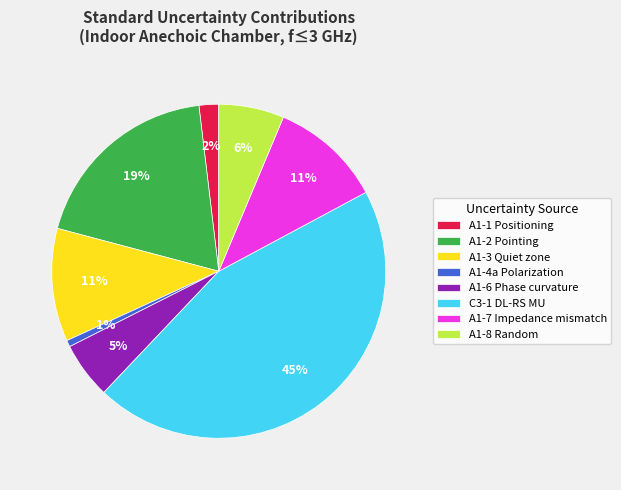

Count the number of slices in the pie.

8